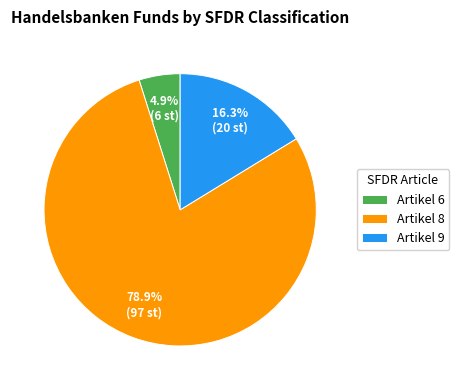

What percentage is the Artikel 6 slice, to the nearest percent?

5%